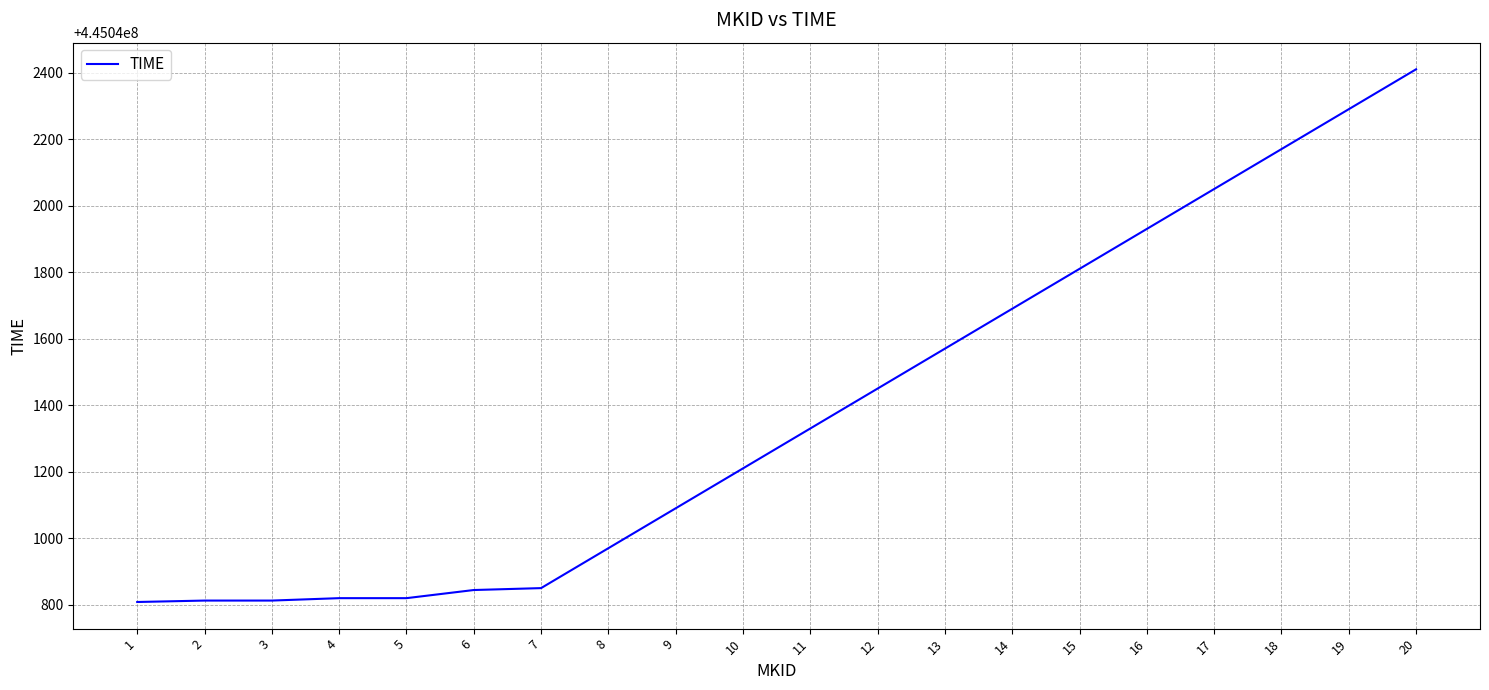

True or false: the data shows 445042050.0 at 17.

True